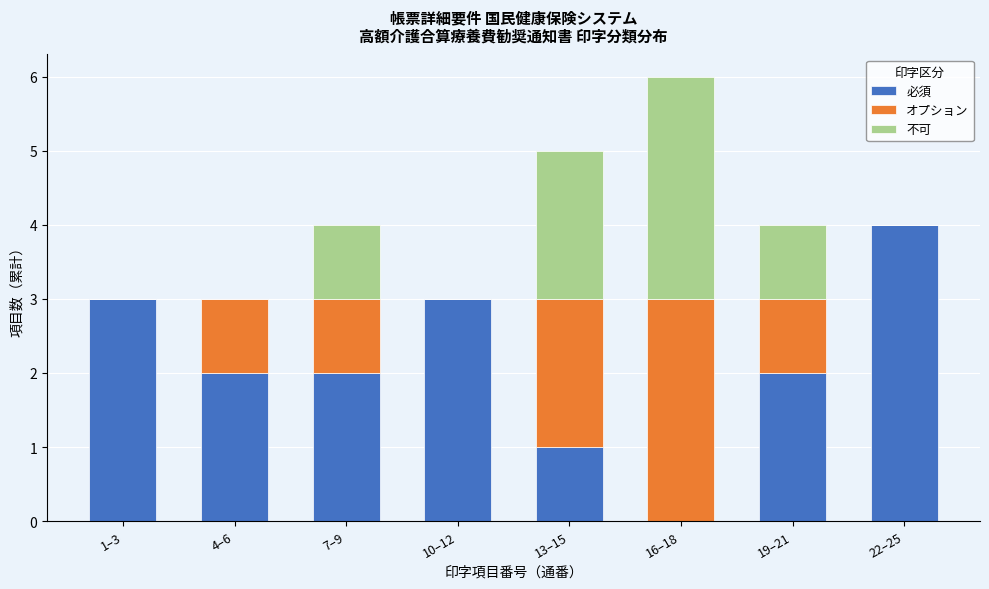

Reading left to right, list the values for the 必須 series.

1–3=3	4–6=2	7–9=2	10–12=3	13–15=1	16–18=0	19–21=2	22–25=4